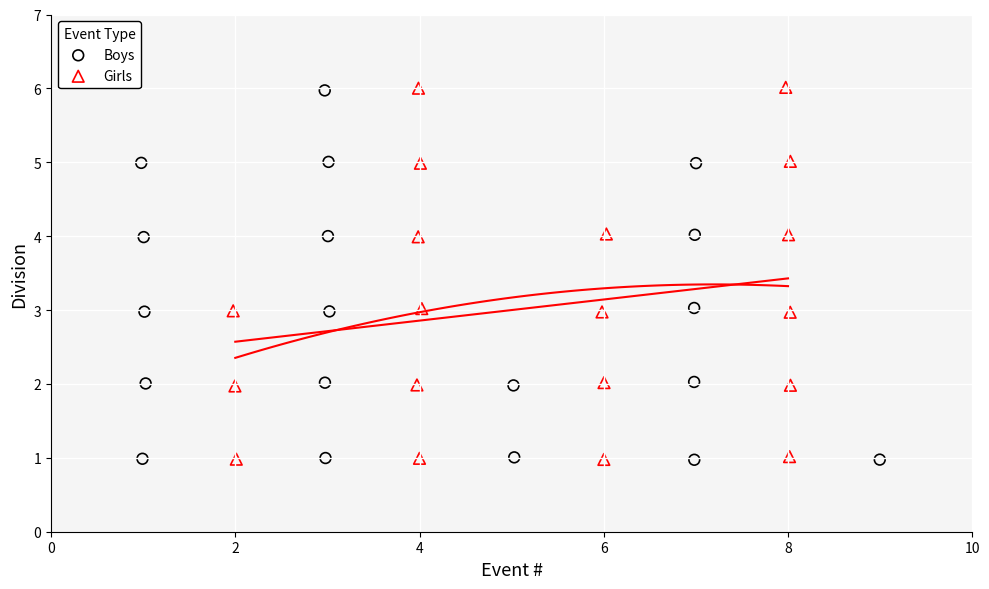

What are all the series names shown in the legend?

Boys, Girls